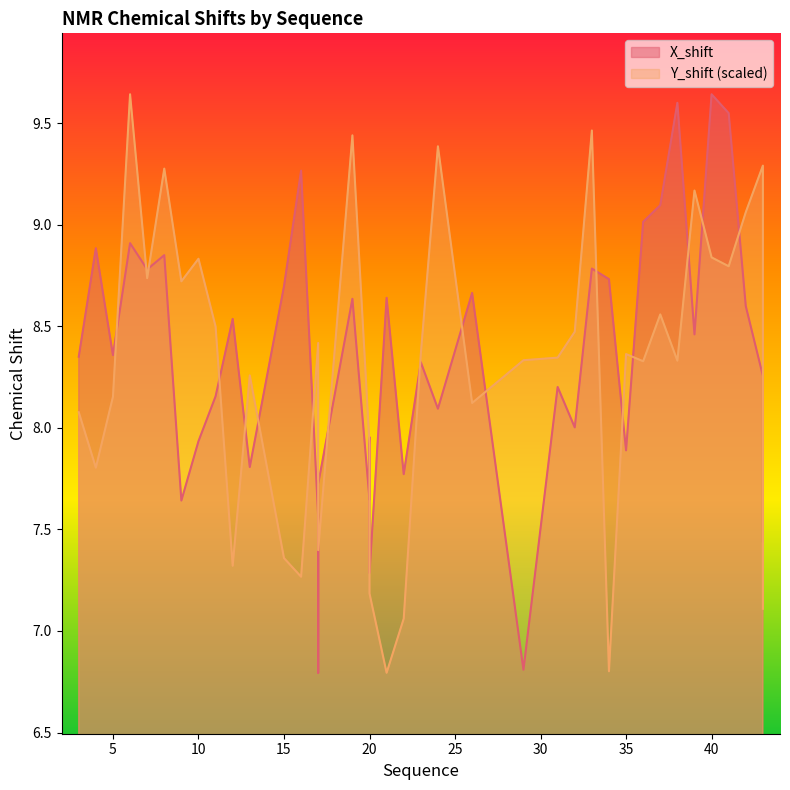

Read the Y_shift value at 7.

8.7